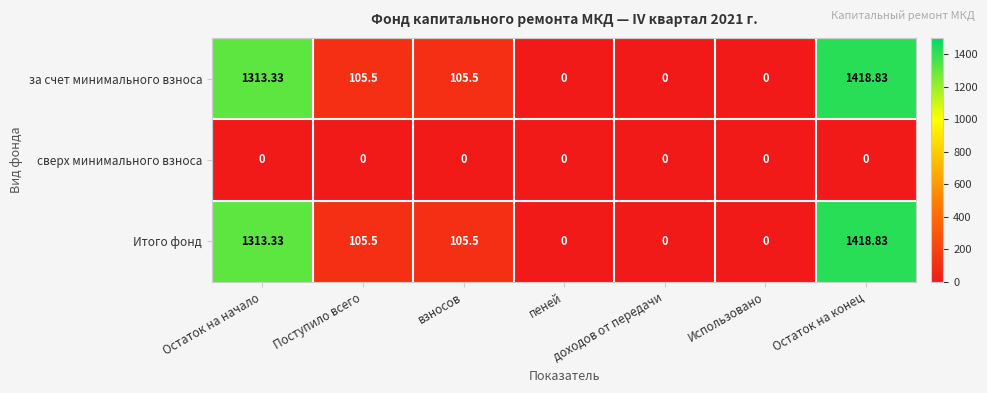

Which label corresponds to the largest value in the chart?

Остаток на конец